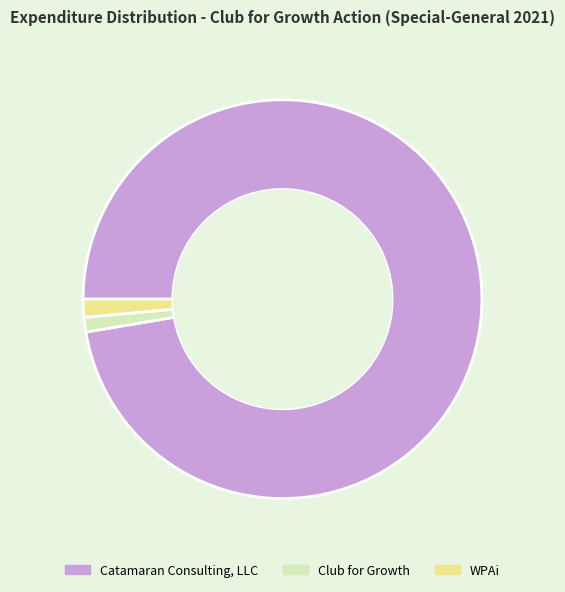

Which category has the biggest portion of the pie?

Catamaran Consulting, LLC